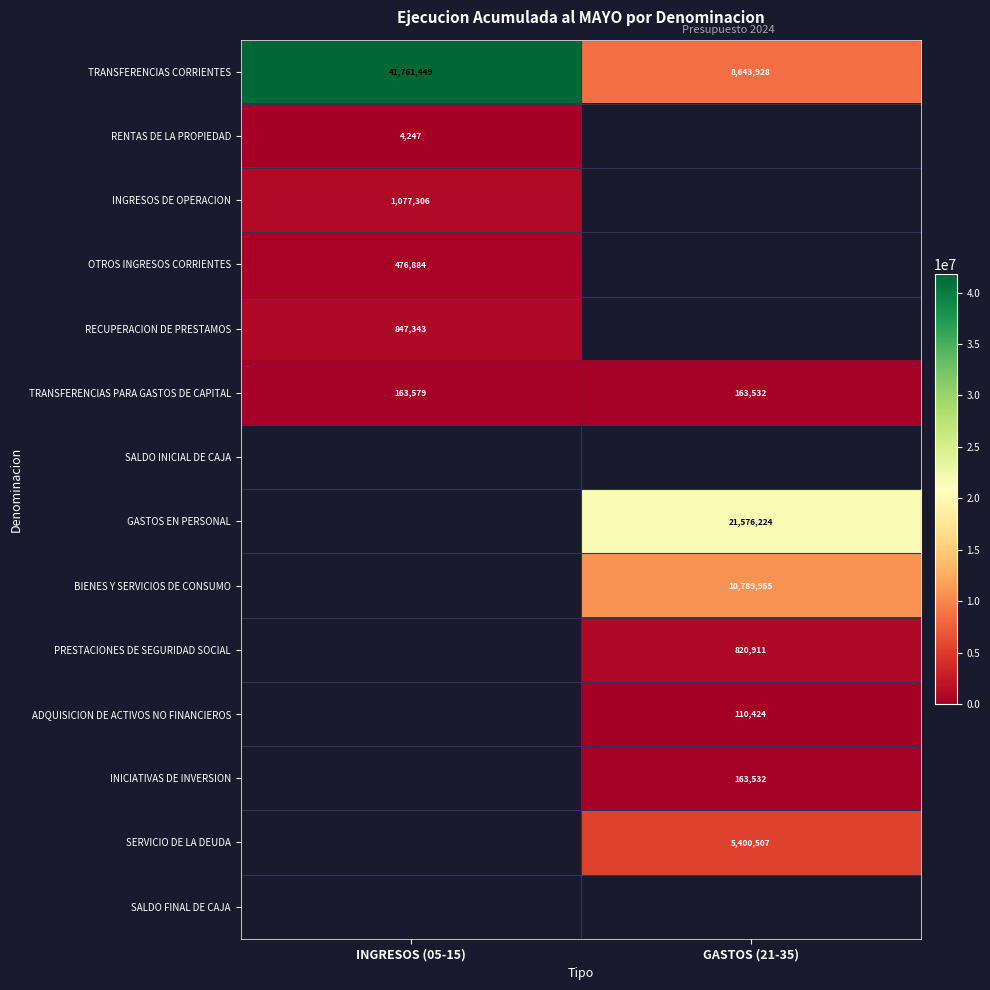

What is the minimum value shown in the chart?

4247.0